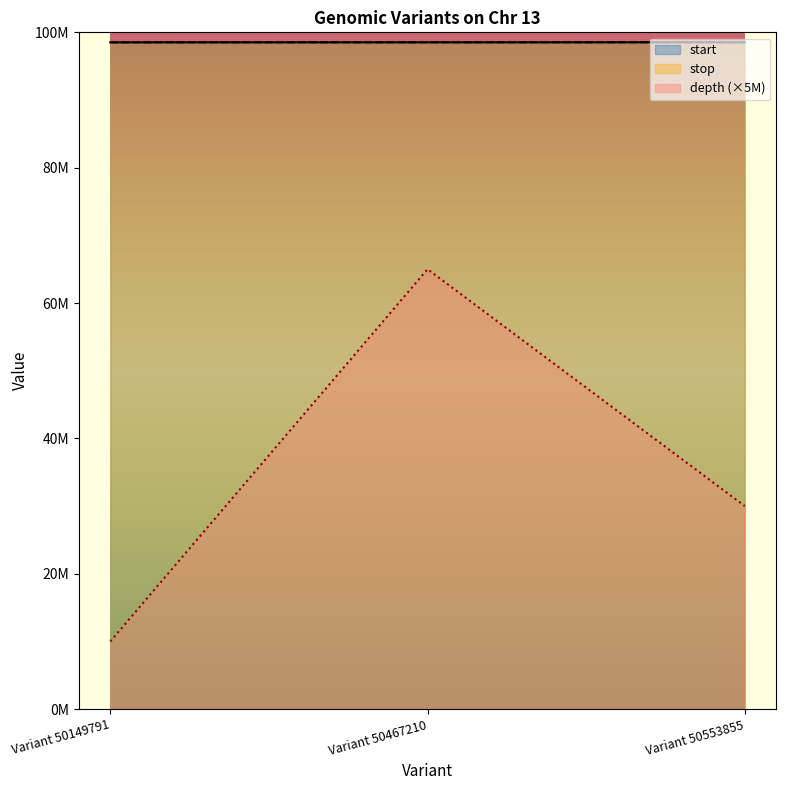

Rank the series at Variant 50553855 from highest to lowest value.

stop, start, depth